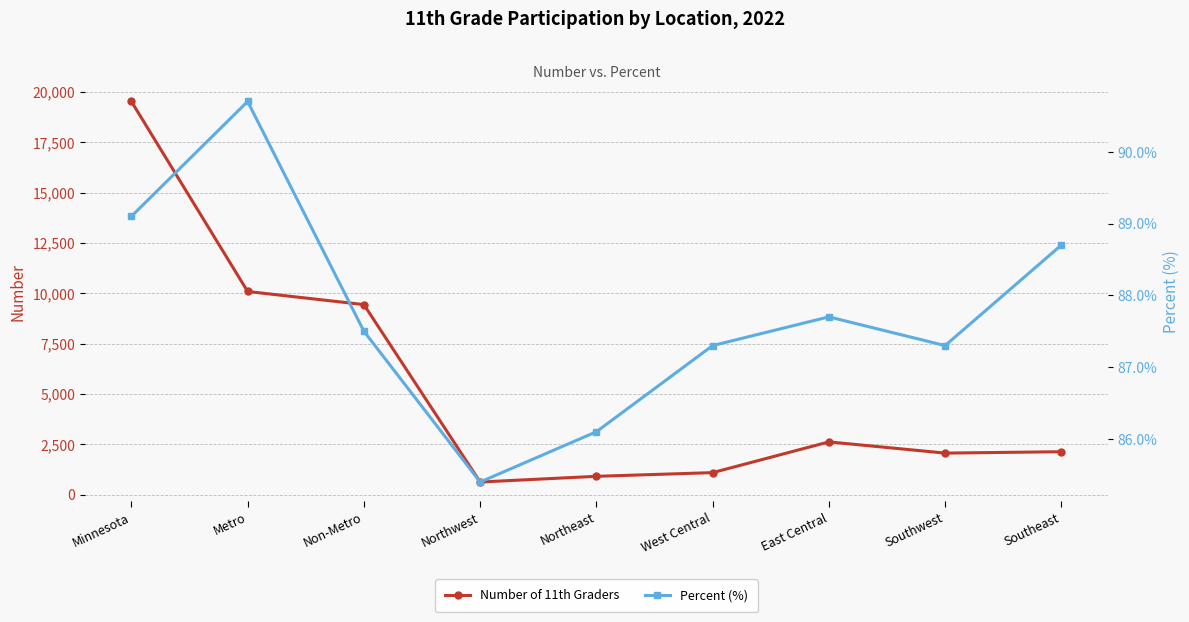

Which has a higher value, Northeast or Non-Metro?

Non-Metro